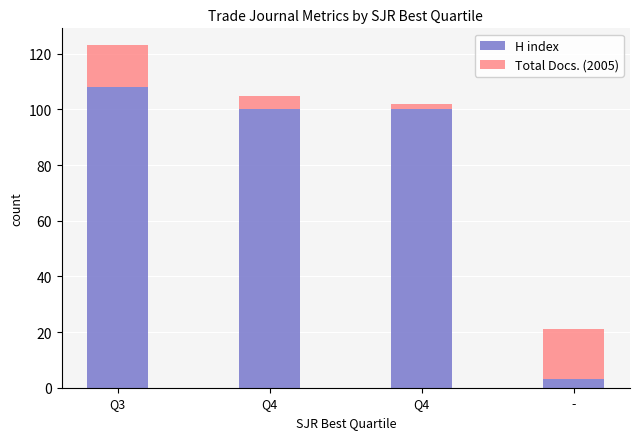

What is the sum of all Total Docs. (2005) values?

40